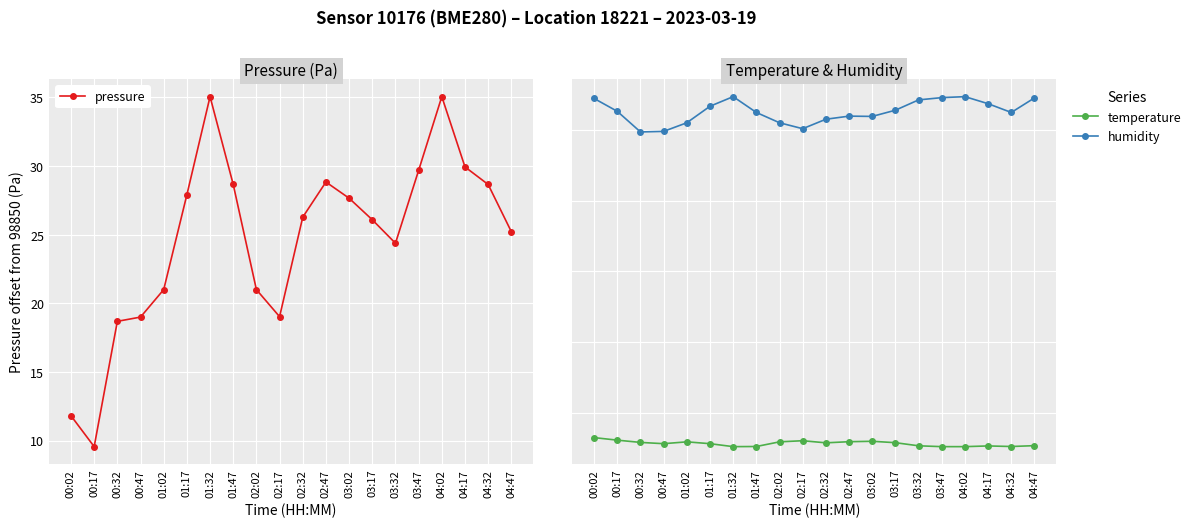

What is the total value across all series at 00:02?

72.3